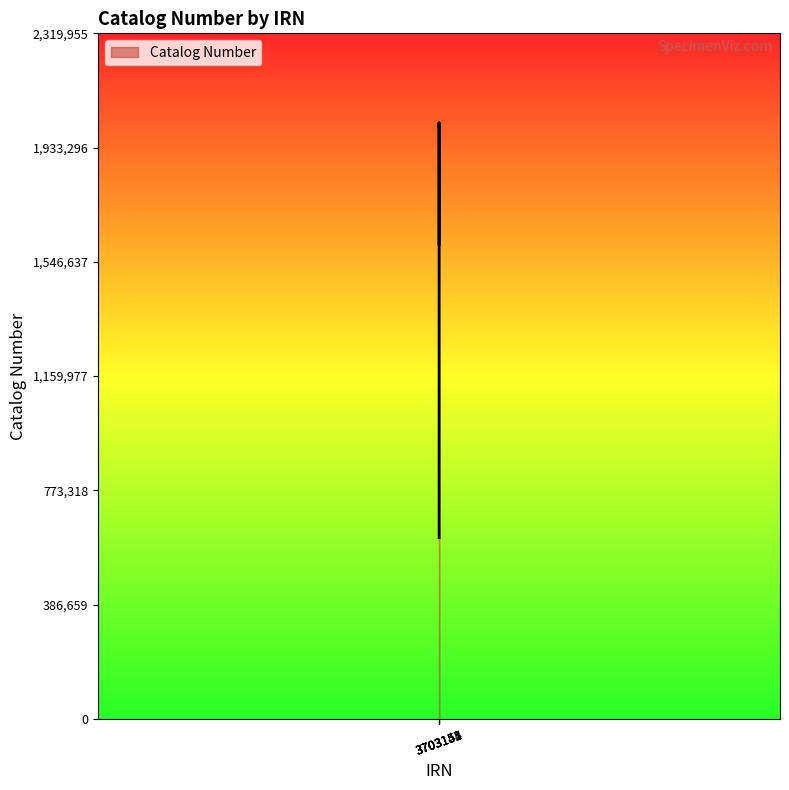

What is the smallest value displayed?

612929